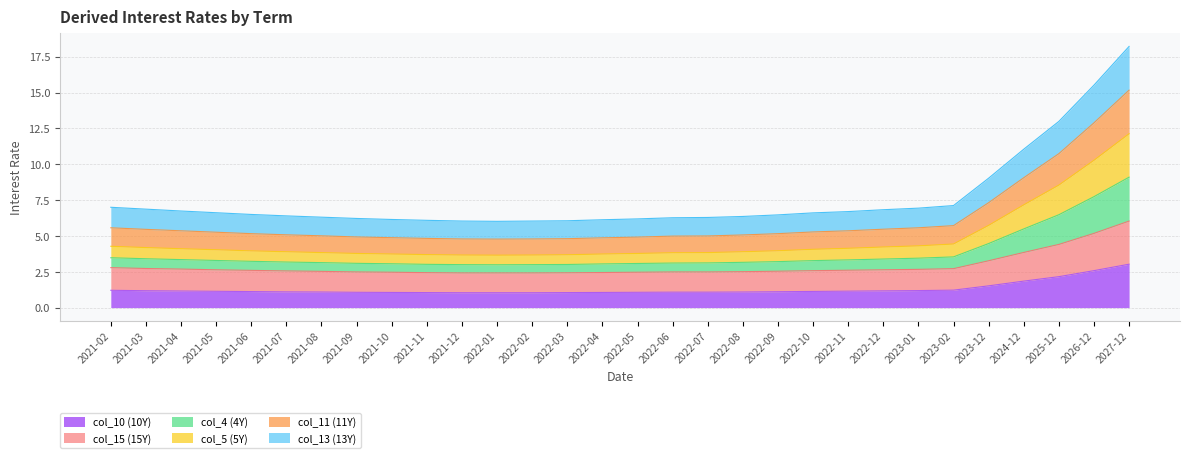

What position from the right is 2027-12?

1